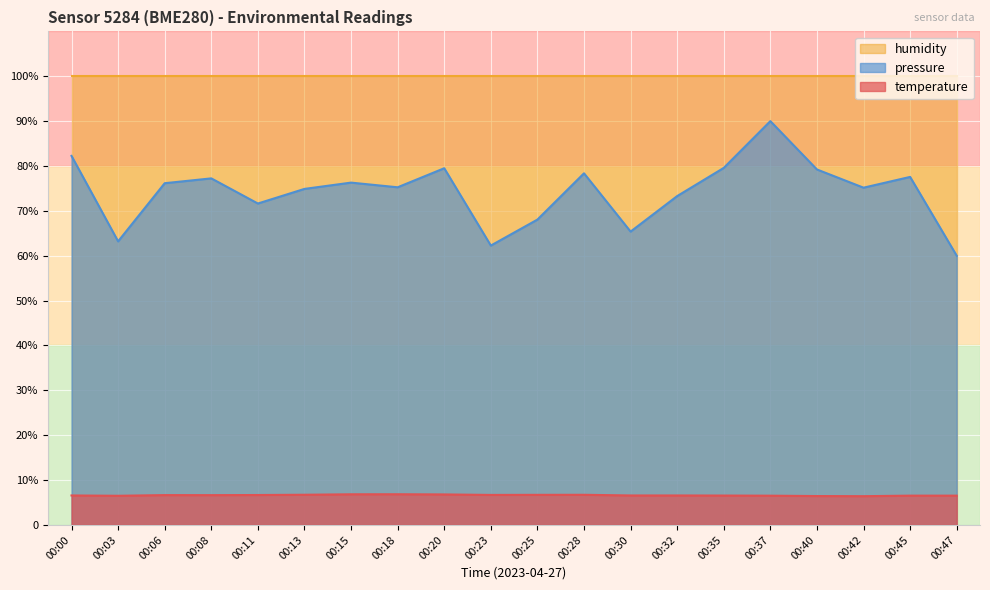

What is the difference between the second highest and second lowest values in the temperature series?

0.4